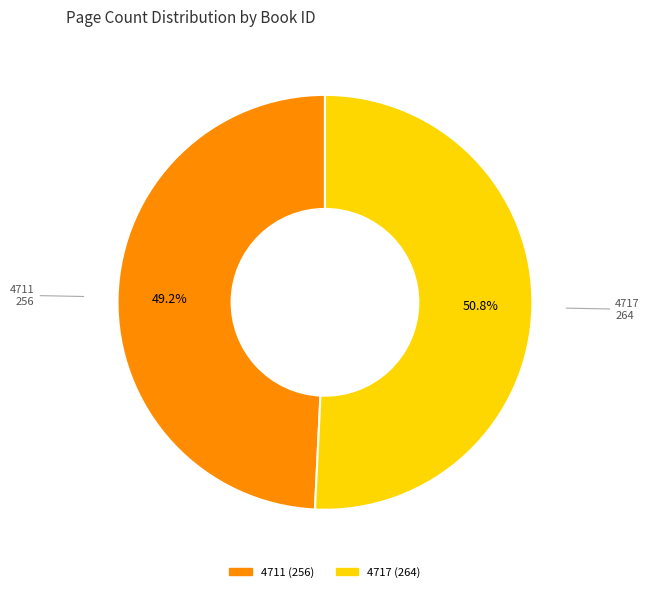

Does any single category account for the majority?

Yes